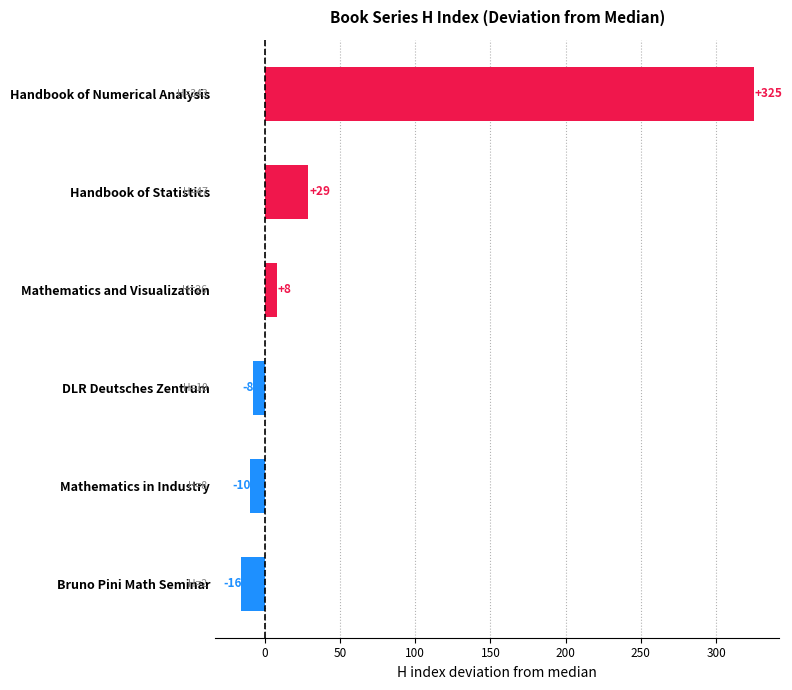

What is the greatest value displayed?

325